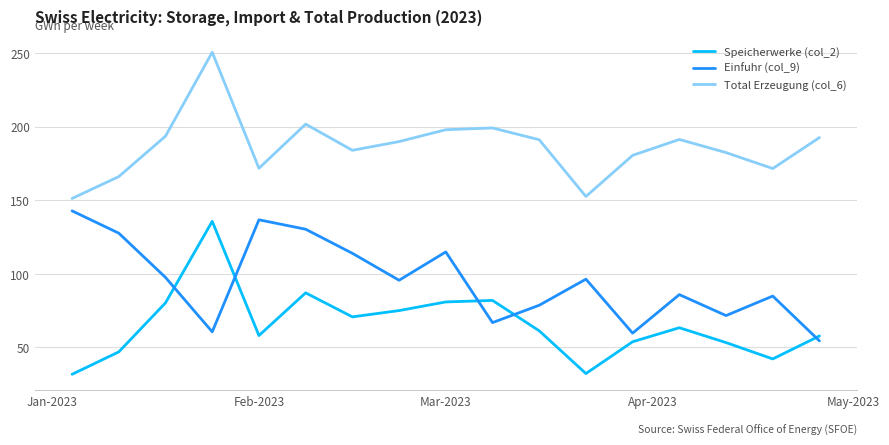

What is the greatest value displayed?

250.5